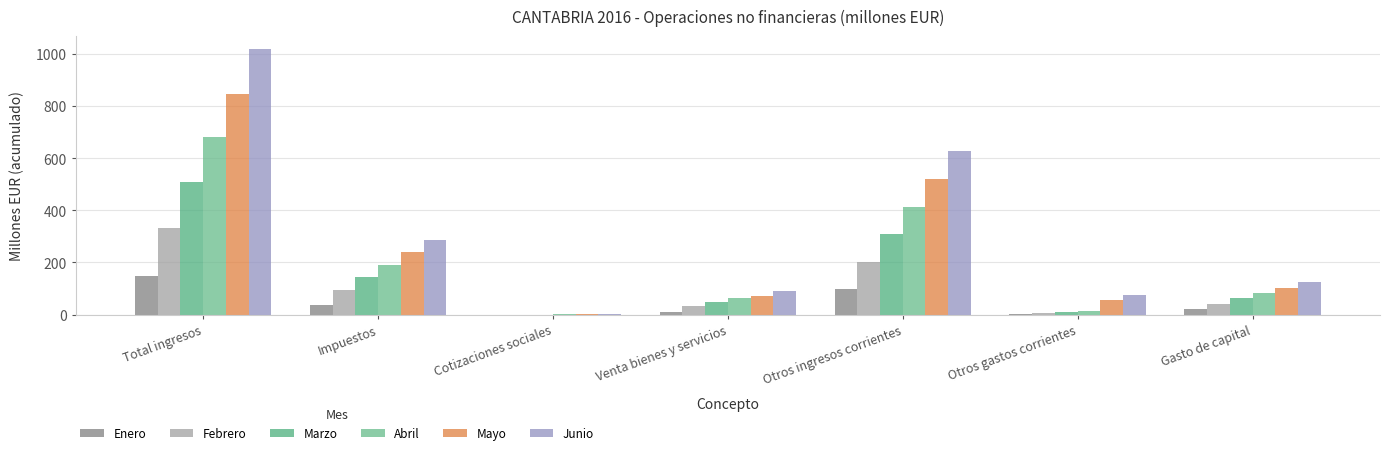

What are all the series names shown in the legend?

Enero, Febrero, Marzo, Abril, Mayo, Junio